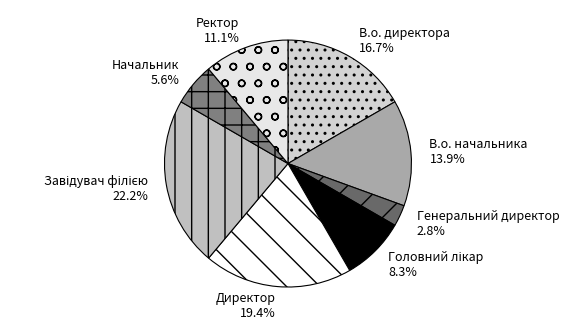

Count the number of slices in the pie.

8